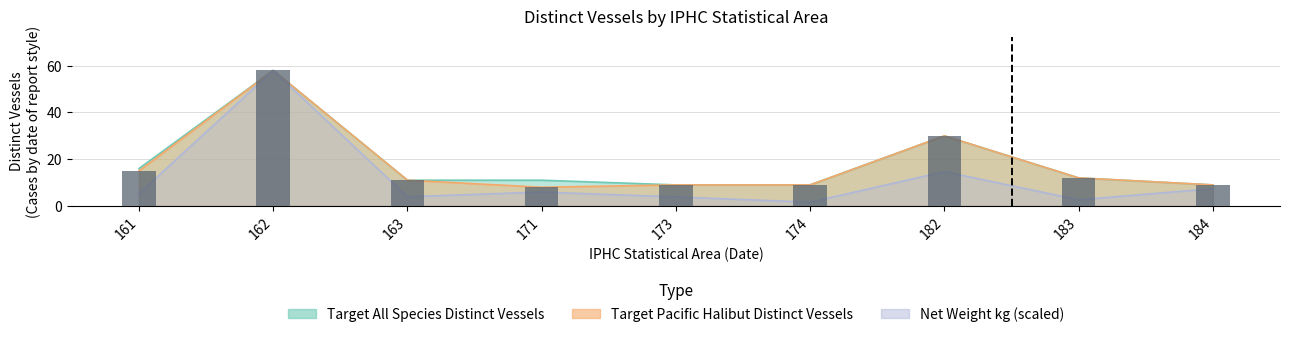

What is the smallest value displayed?

8